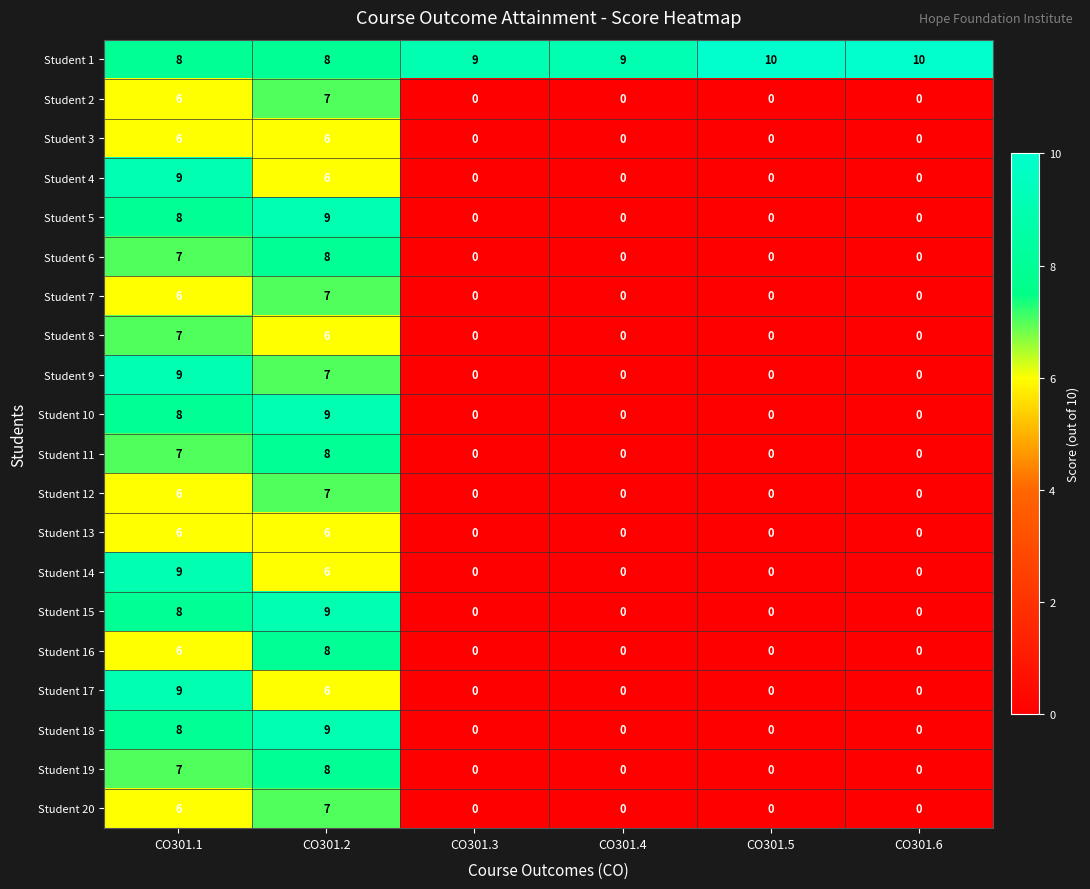

What is the difference between the highest and lowest values at CO301.2?

3